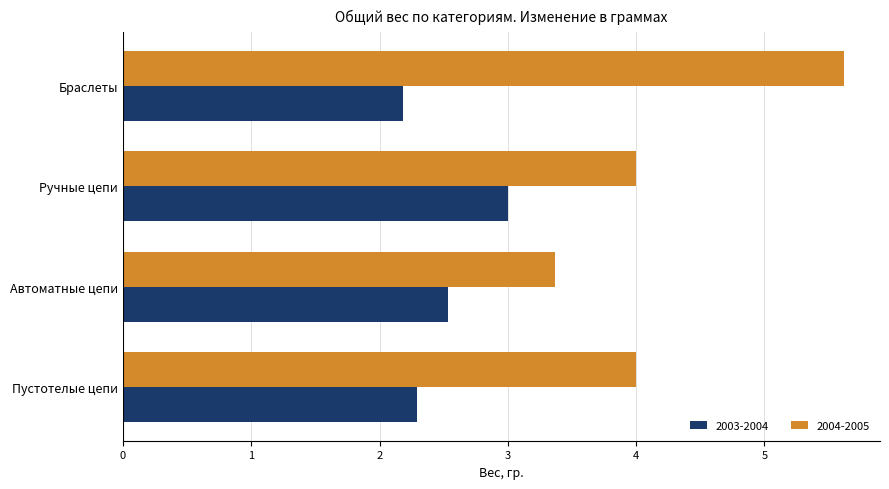

At which label does 2003-2004 reach its minimum?

Браслеты